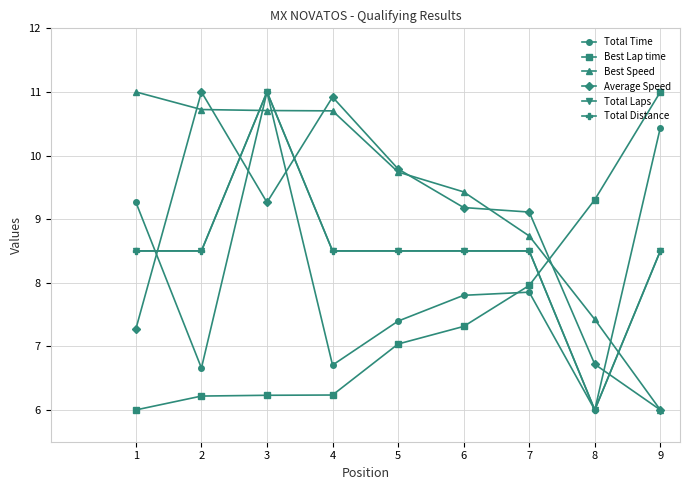

What is the lowest value of the Total Distance series?

6.0